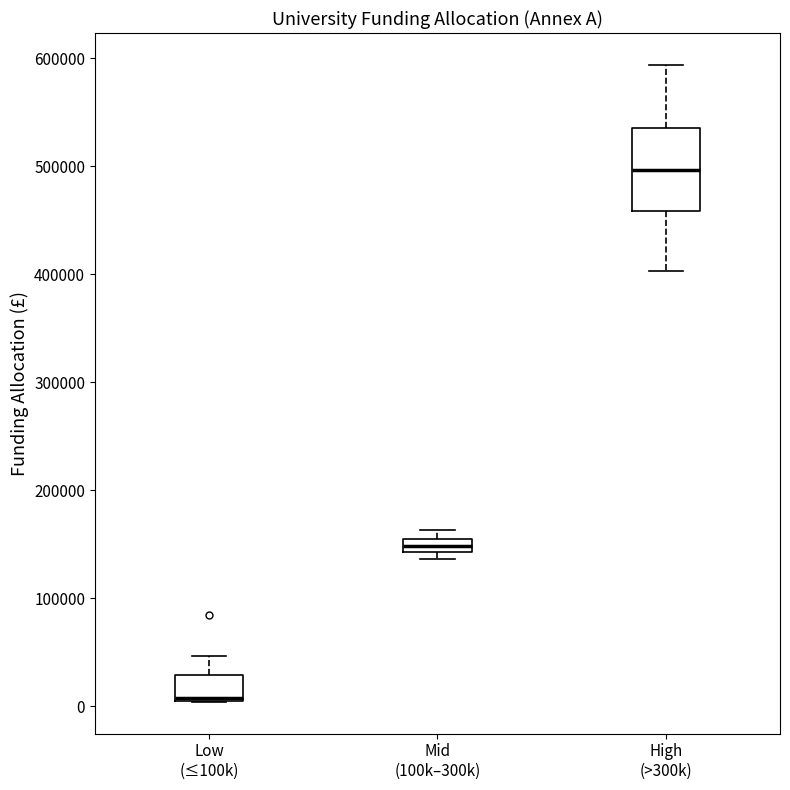

Where is the lower edge of the box for Mid (100k–300k) on the y-axis? The values are not printed on the chart, so give them approximately, as read against the axis.

140000